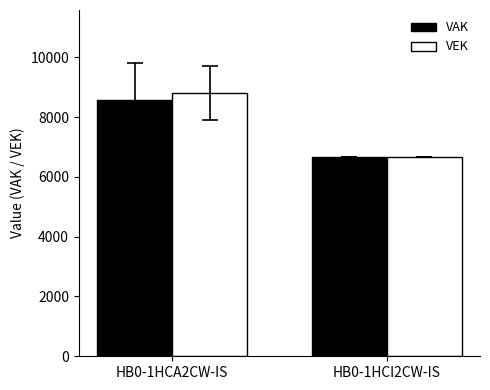

Reading left to right, what are all the values shown in this chart?

VAK: HB0-1HCA2CW-IS=8576.9	HB0-1HCI2CW-IS=6665.0
VEK: HB0-1HCA2CW-IS=8793.5	HB0-1HCI2CW-IS=6665.0